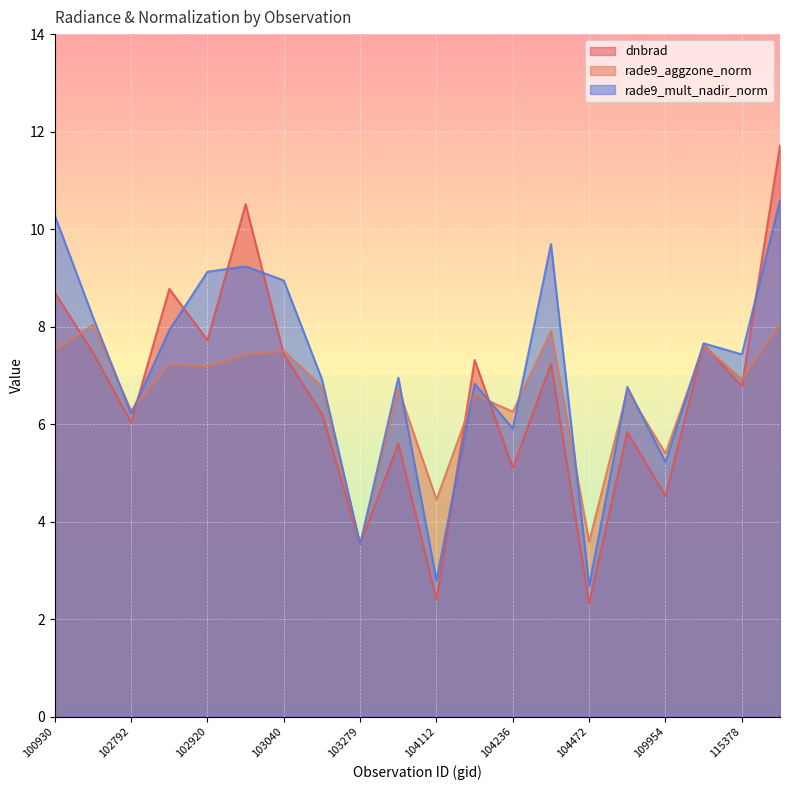

How many categories are shown in the chart?

20